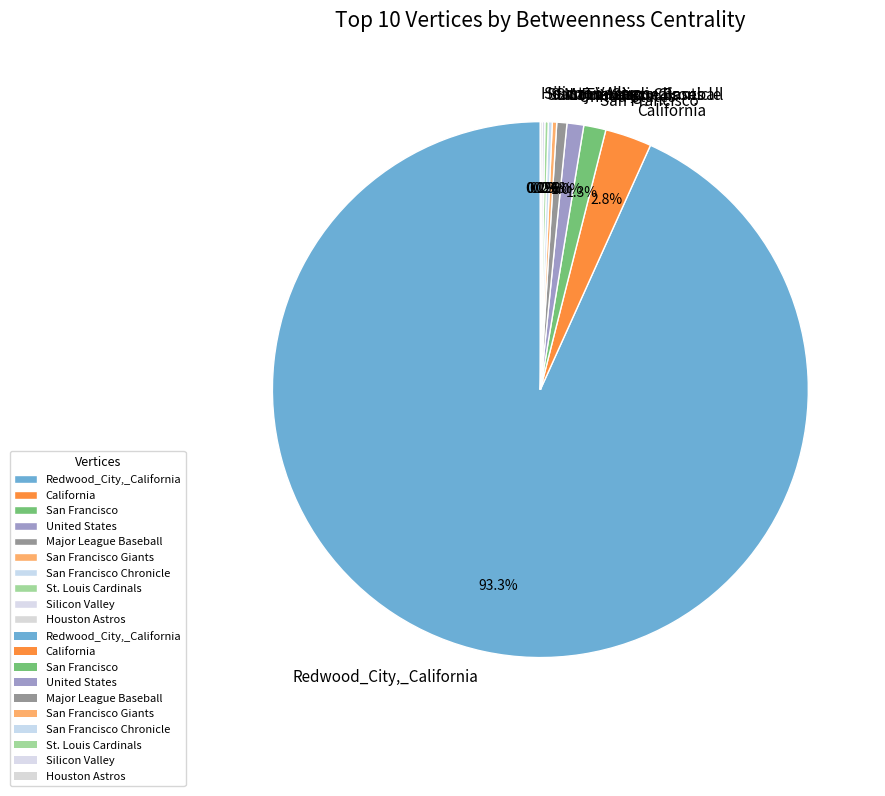

Does United States represent more than half of the total?

No